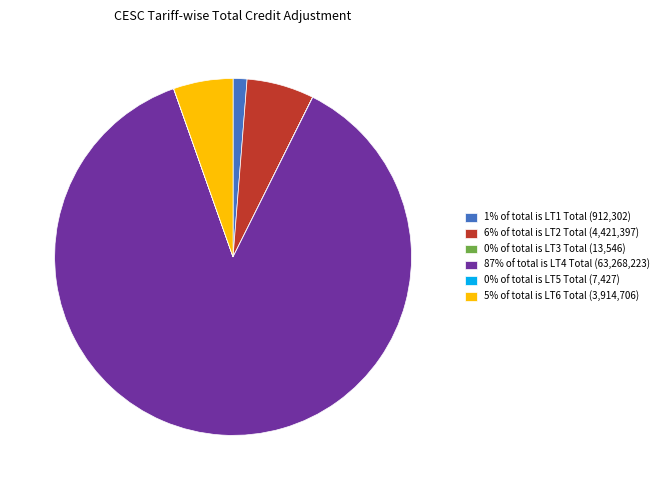

Which category has the biggest portion of the pie?

87% of total is LT4 Total (63,268,223)